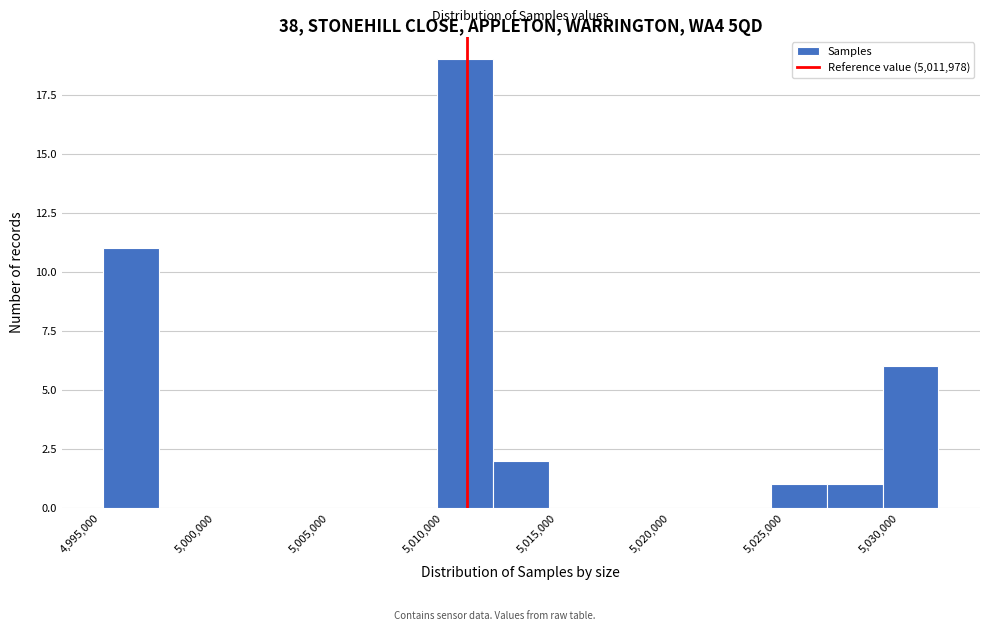

Reading left to right, transcribe this chart: for each bar, give the range it covers on the x-axis and its height. Neither the bar edges nor the heights are printed on the chart, so give them approximately, as read against the axes.

4996000 to 4998500: 11
4998500 to 5001000: 0
5001000 to 5003500: 0
5003500 to 5006000: 0
5006000 to 5008000: 0
5008000 to 5010500: 0
5010500 to 5013000: 19
5013000 to 5015500: 2
5015500 to 5018000: 0
5018000 to 5020500: 0
5020500 to 5023000: 0
5023000 to 5025500: 0
5025500 to 5028000: 1
5028000 to 5030000: 1
5030000 to 5032500: 6